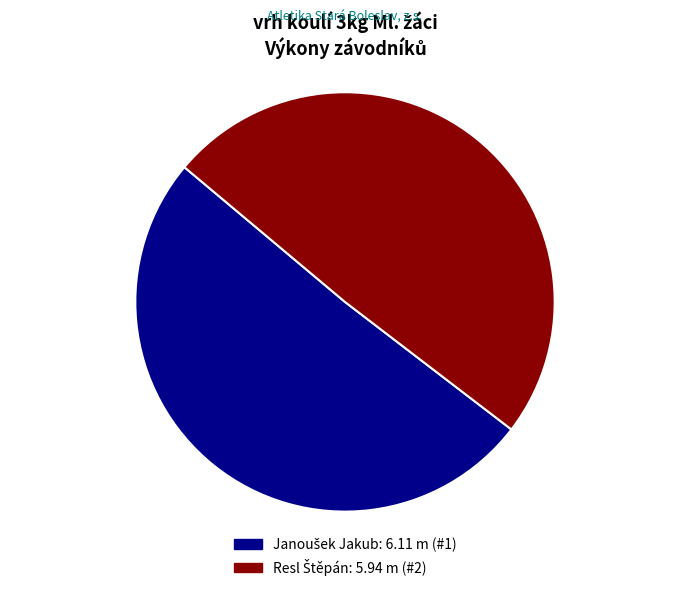

Does any single category account for the majority?

Yes